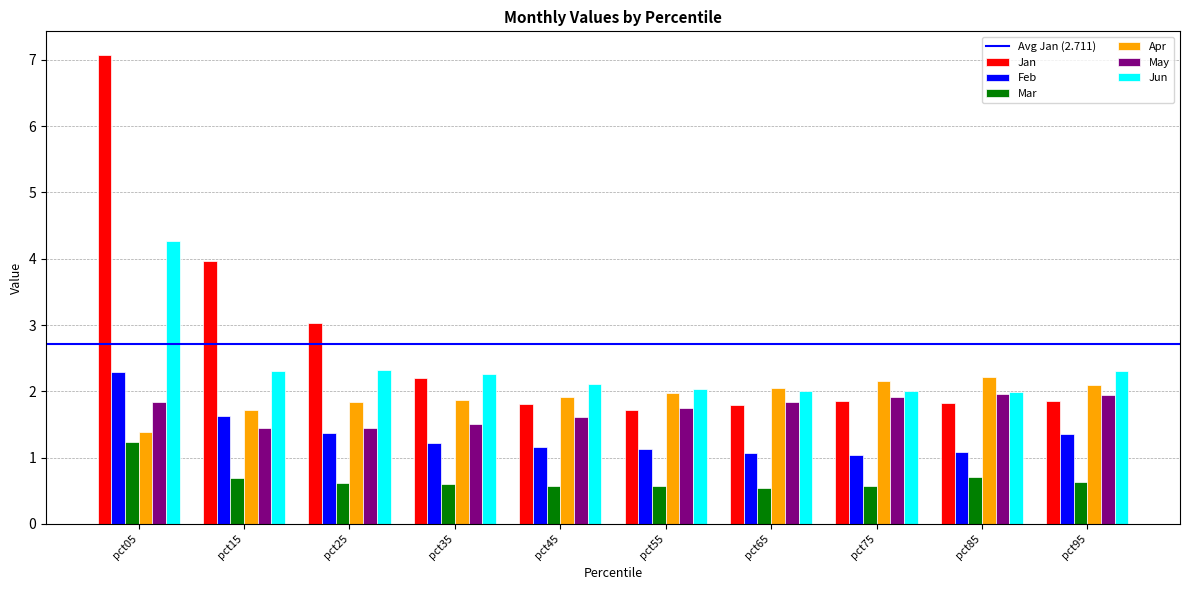

Rank the series at pct75 from lowest to highest value.

Mar, Feb, Jan, May, Jun, Apr